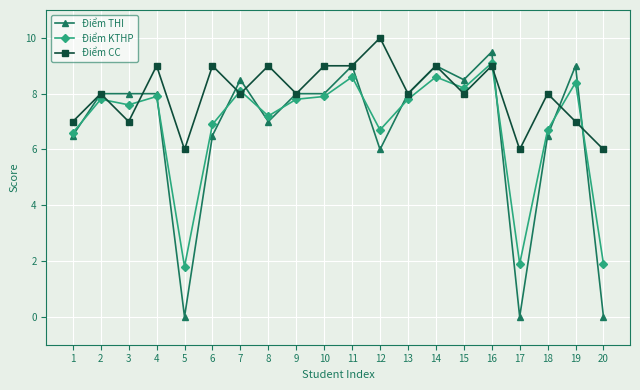

What is the lowest value of the Điểm CC series?

6.0